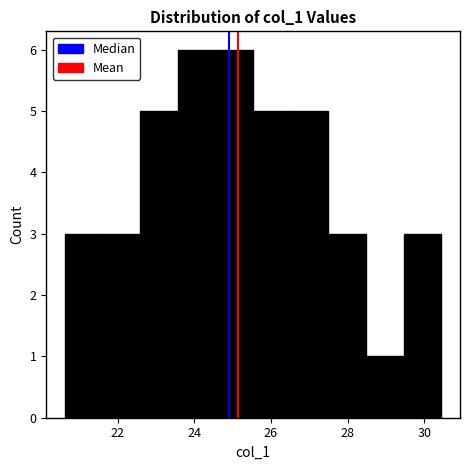

Reading left to right, transcribe this chart: for each bar, give the range it covers on the x-axis and its height. Neither the bar edges nor the heights are printed on the chart, so give them approximately, as read against the axes.

20.6 to 21.6: 3
21.6 to 22.6: 3
22.6 to 23.6: 5
23.6 to 24.6: 6
24.6 to 25.6: 6
25.6 to 26.6: 5
26.6 to 27.4: 5
27.4 to 28.4: 3
28.4 to 29.4: 1
29.4 to 30.4: 3